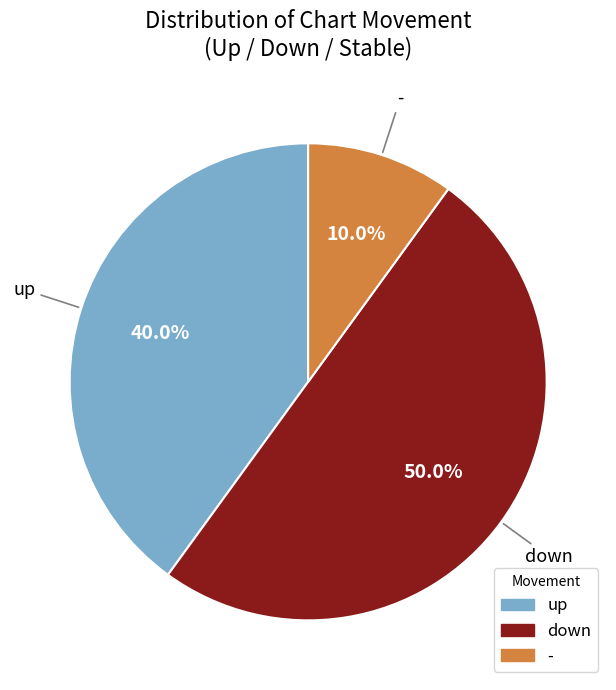

What percentage is NOT represented by -?

90.0%